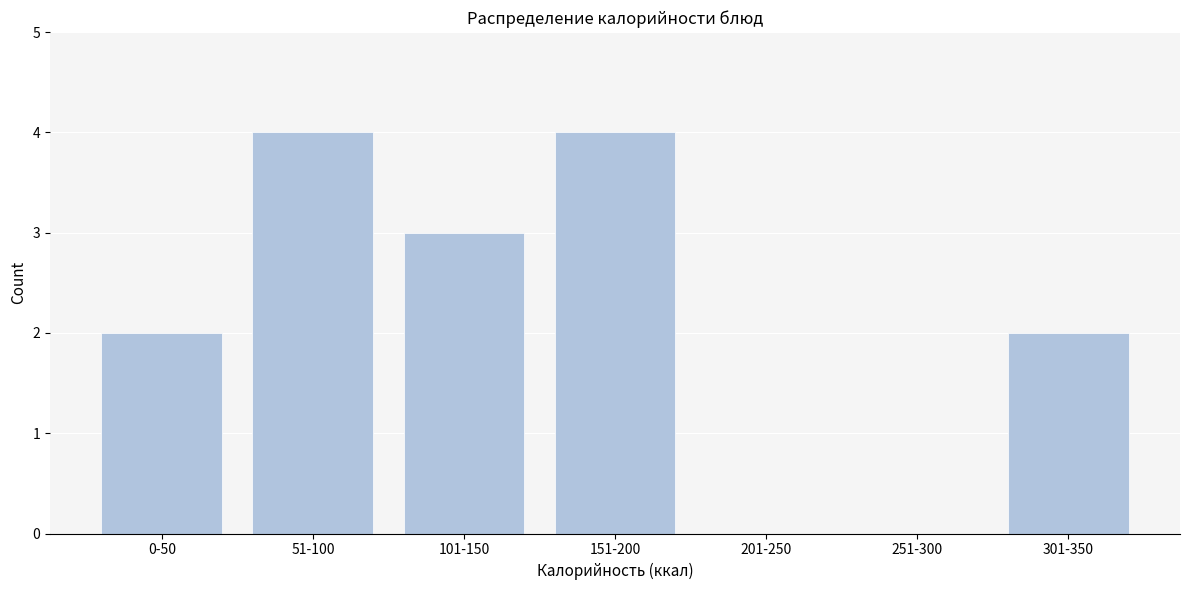

Reading left to right, what are all the values shown in this chart?

0-50=2	51-100=4	101-150=3	151-200=4	201-250=0	251-300=0	301-350=2